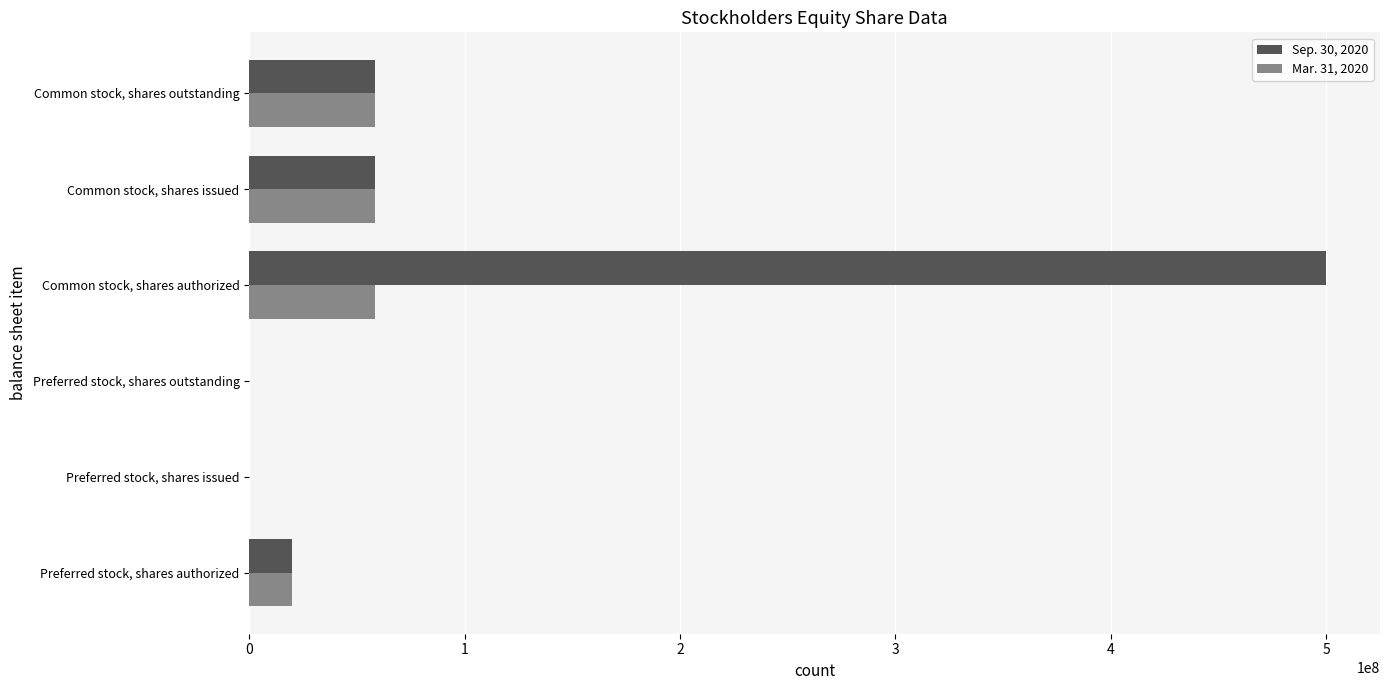

The value of Mar. 31, 2020 at Preferred stock, shares issued is 33785608. True or false?

False